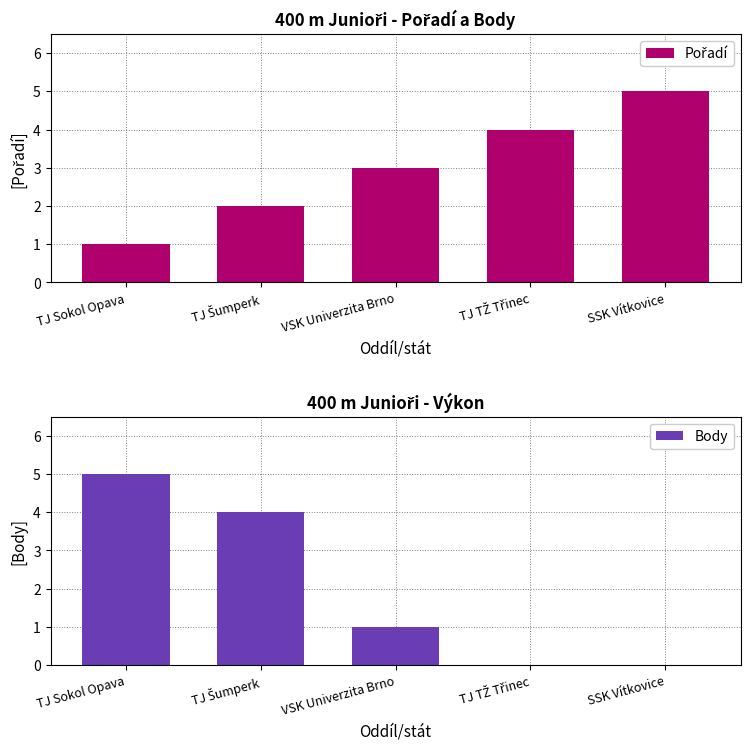

At SSK Vítkovice, list the series in order from largest to smallest.

Pořadí, Body